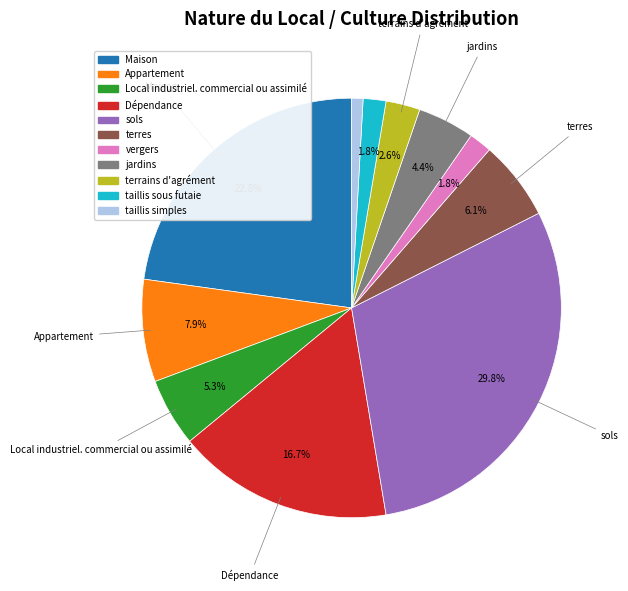

What is the largest slice in the pie chart?

sols